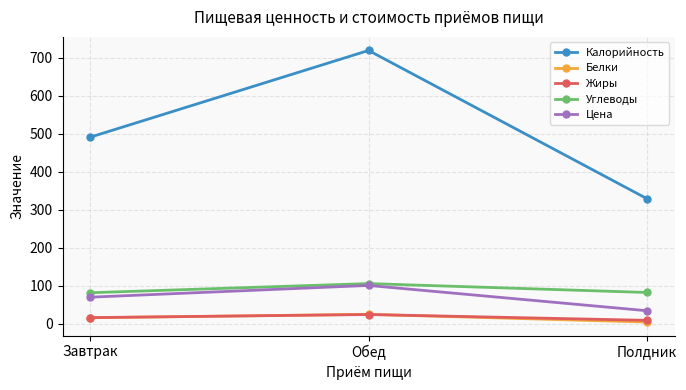

Which series changed the most between Завтрак and Полдник?

Калорийность